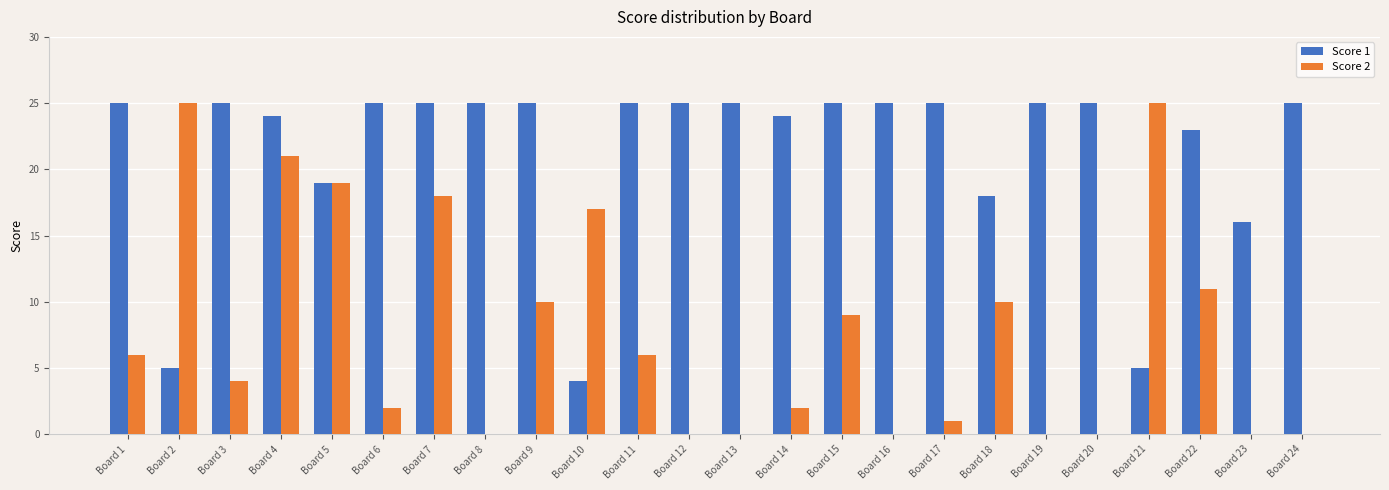

What is the approximate value of Score 2 at Board 15, to the nearest 10?

10